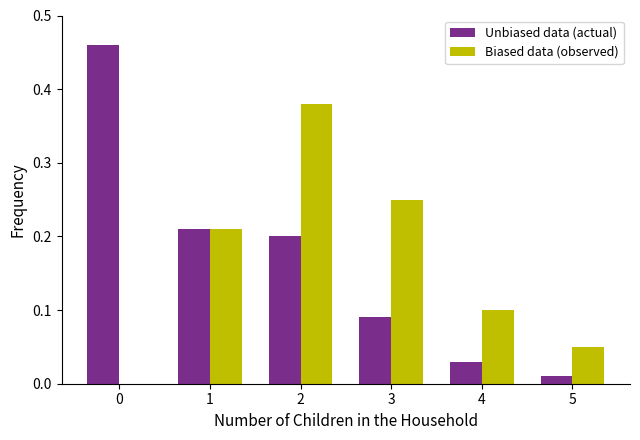

Is the value of Biased data (observed) at 3 greater than the value of Unbiased data (actual) at 3?

Yes